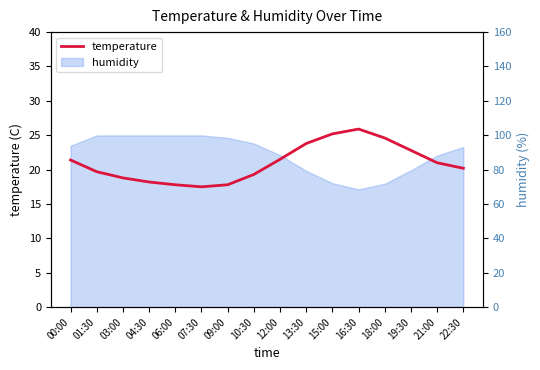

What is the ratio of the value at 00:00 to the value at 15:00?

0.8